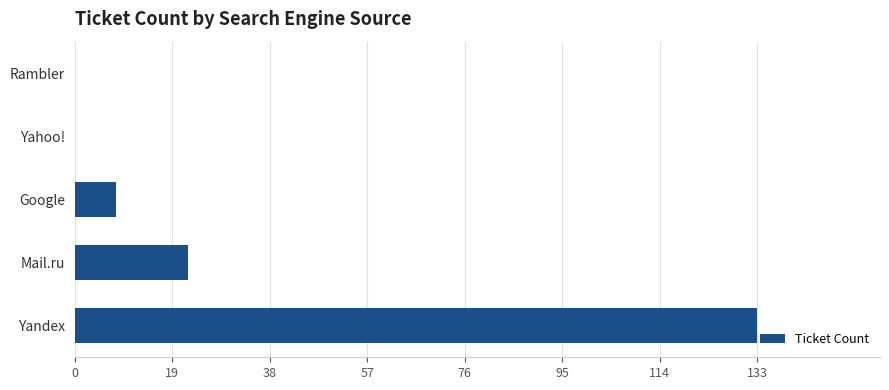

The chart shows a value of -78 at Rambler. True or false?

False